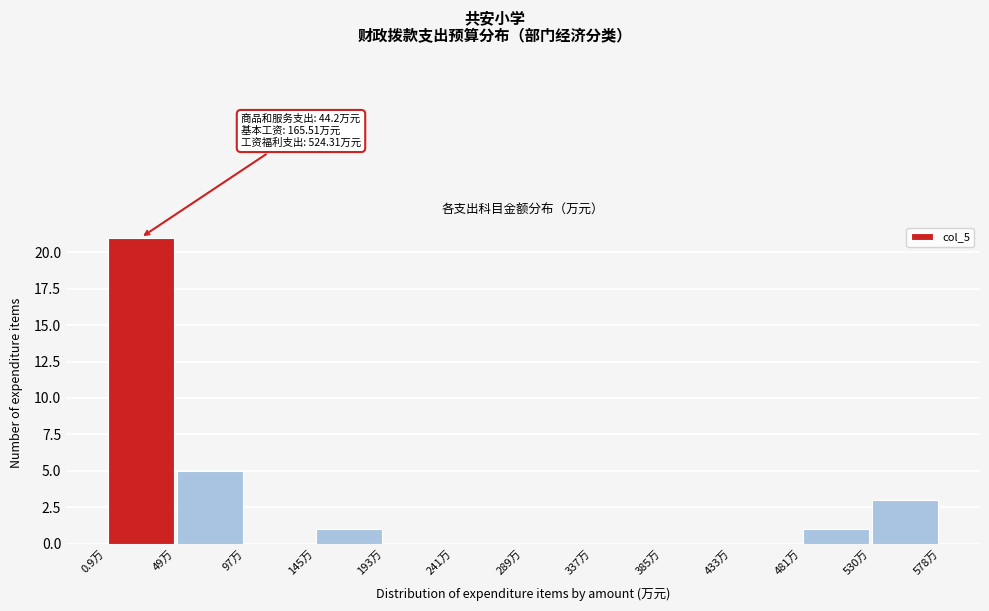

Over which range of the x-axis is the bar tallest?

0 to 50